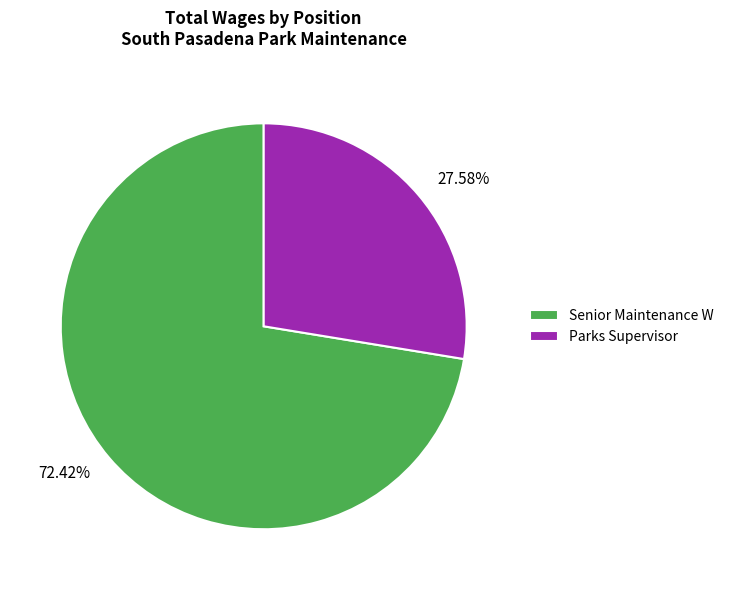

What is the majority slice?

Senior Maintenance W